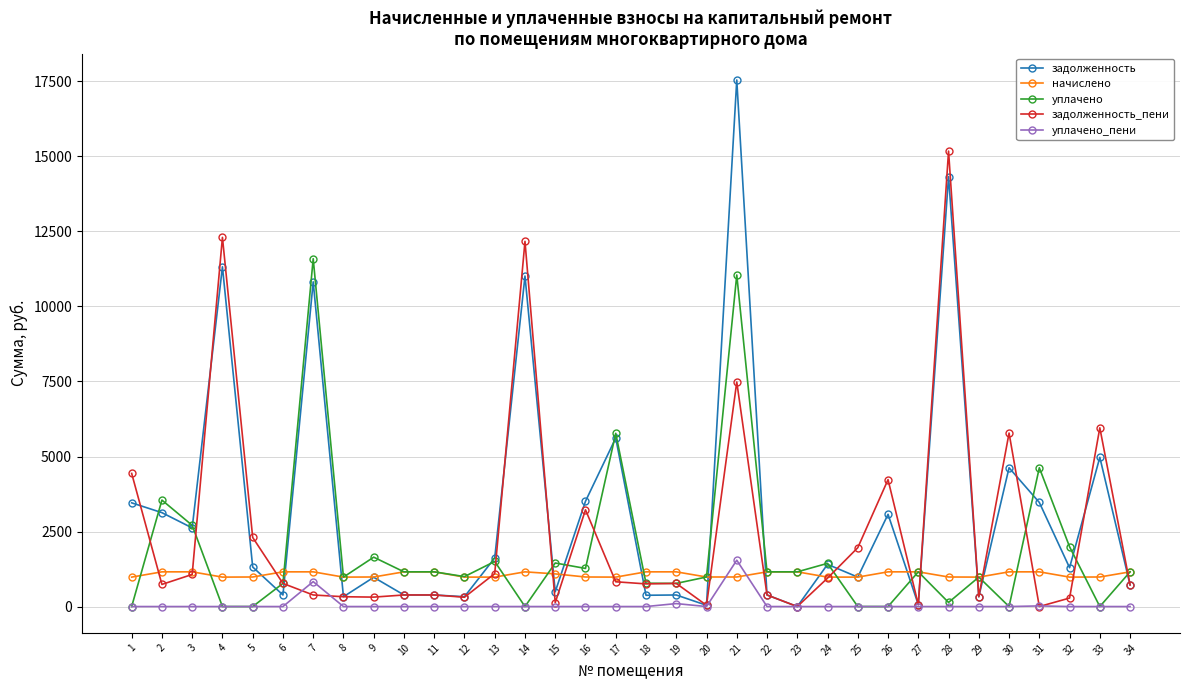

Which series has the widest spread of values?

задолженность